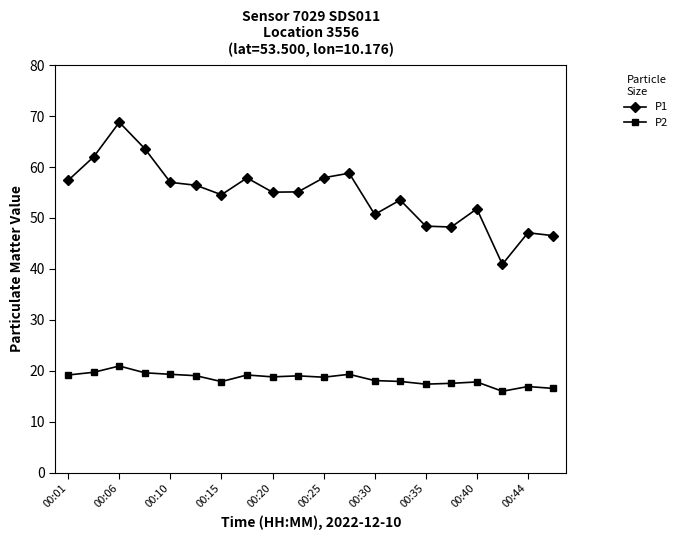

In P2, how many points are lower than both neighbors (excluding endpoints)?

5